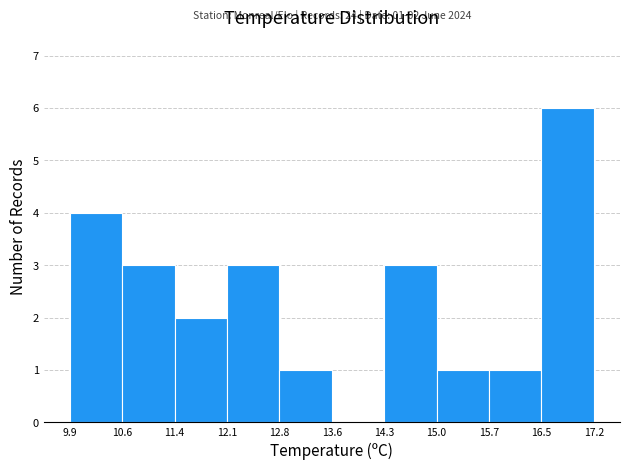

Which range on the x-axis has the tallest bar?

16.5 to 17.2